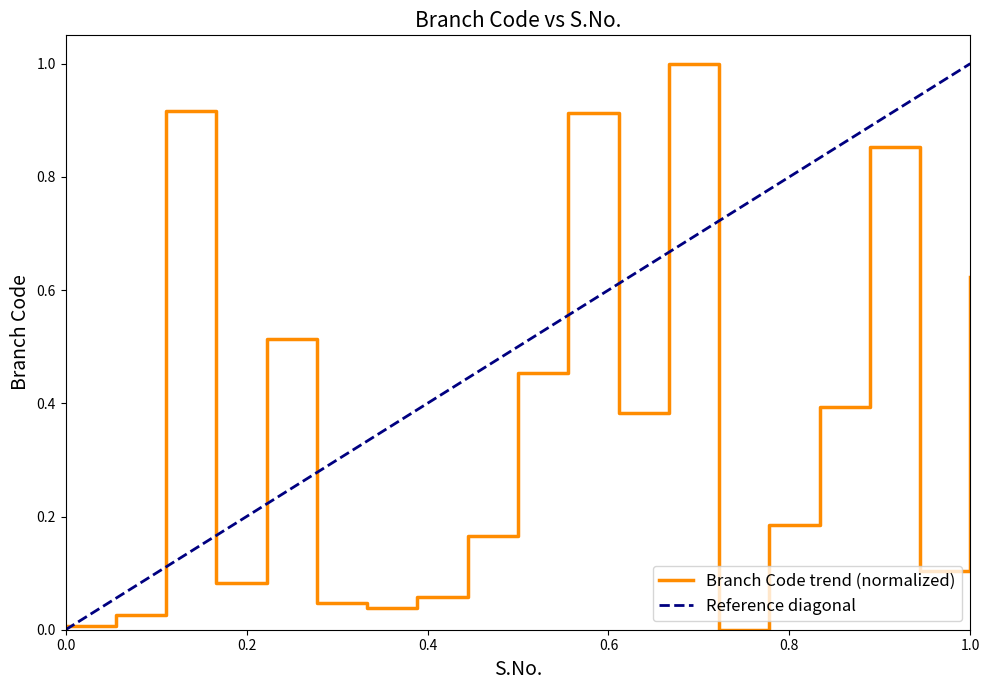

What is the maximum value shown in the chart?

1.0